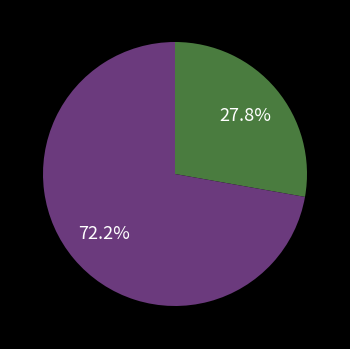

Is there any slice that represents more than half of the pie?

Yes